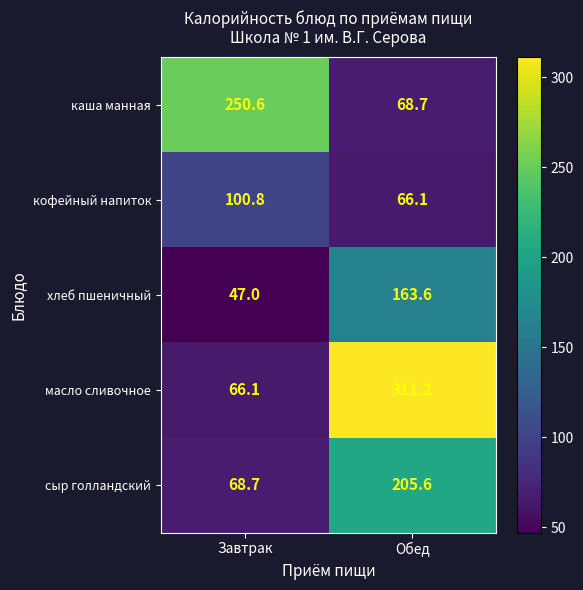

How many categories are shown in the chart?

2